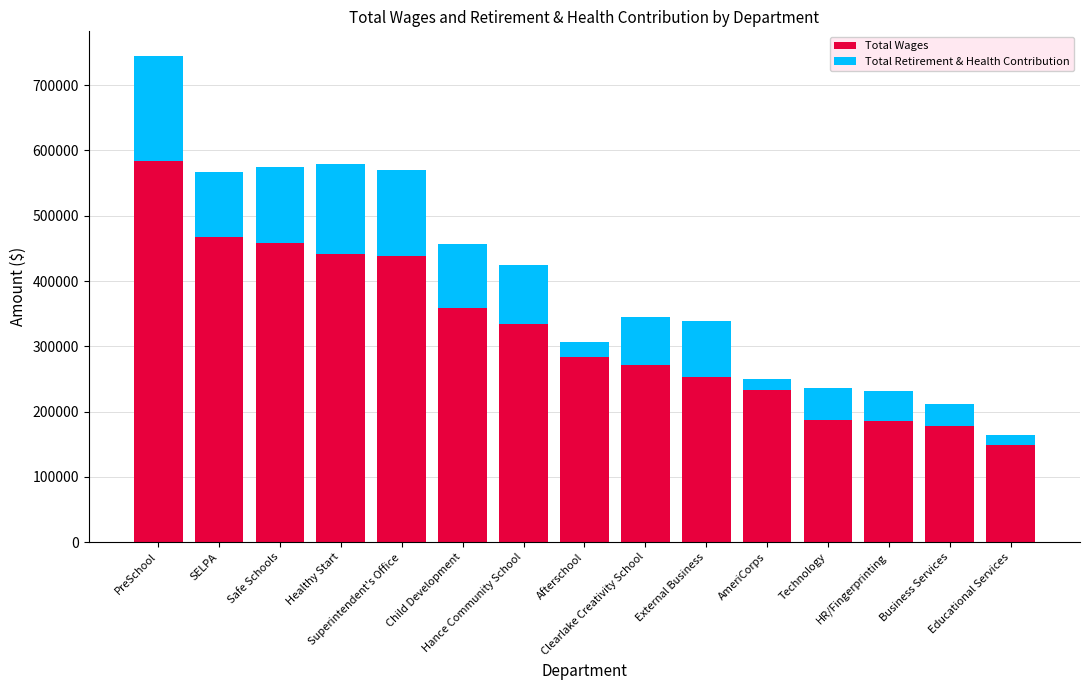

Are the bars horizontal?

No